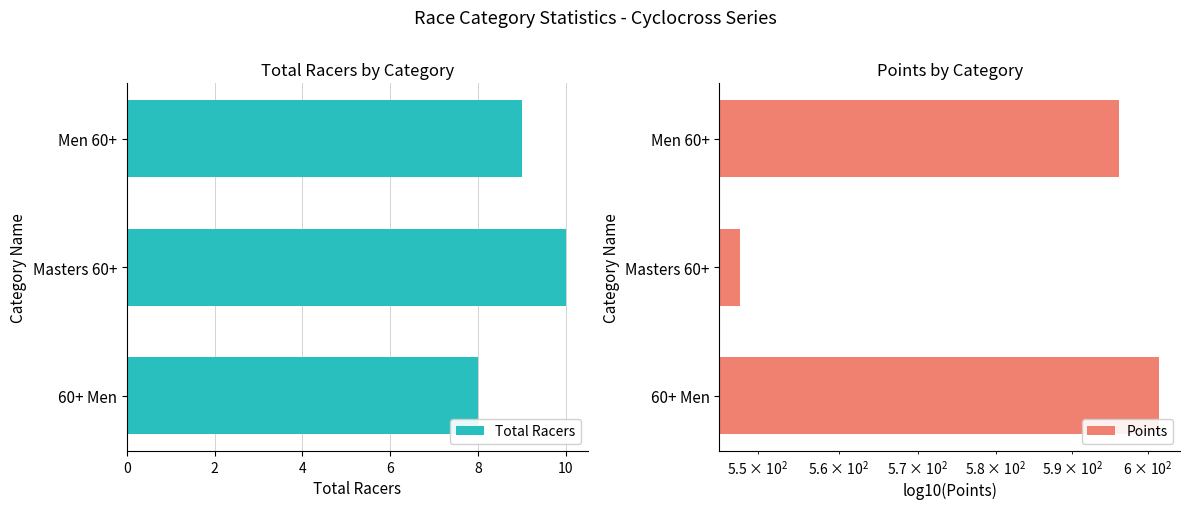

What is the lowest value of the Points series?

547.8